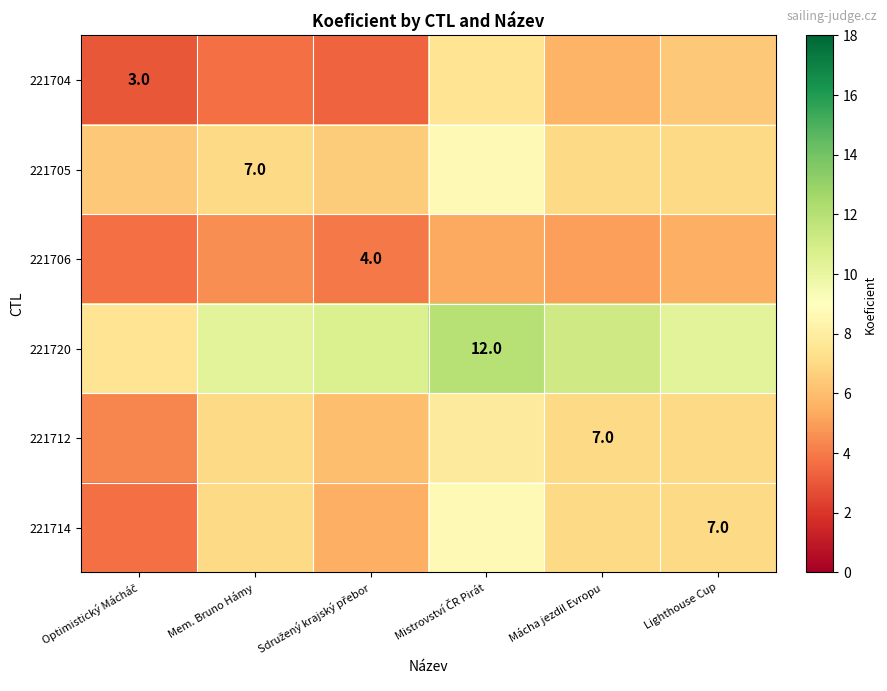

Which series has the largest range (max minus min)?

221714